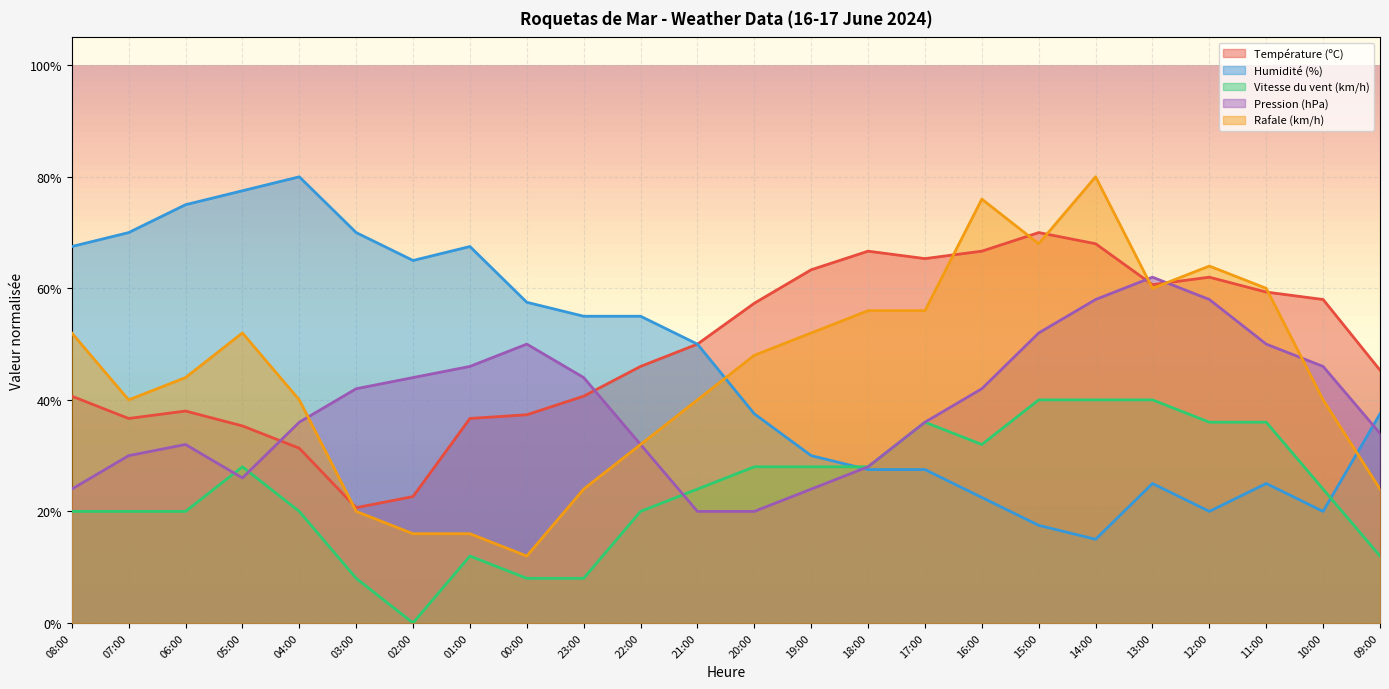

At which category does the chart reach its peak across all series?

04:00